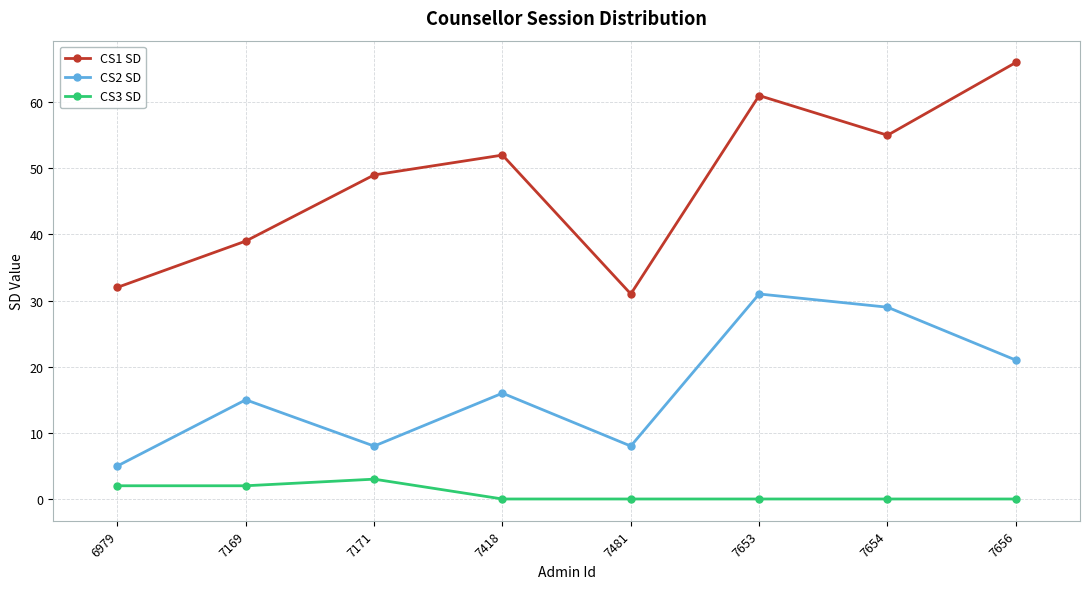

True or false: CS2 SD has a value of 9 at 7418.

False